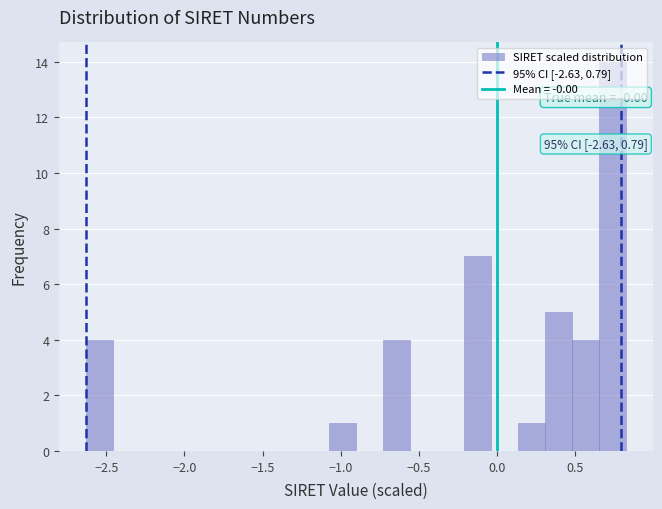

Read against the x-axis, roughly where is the centre of the tallest bar?

0.75